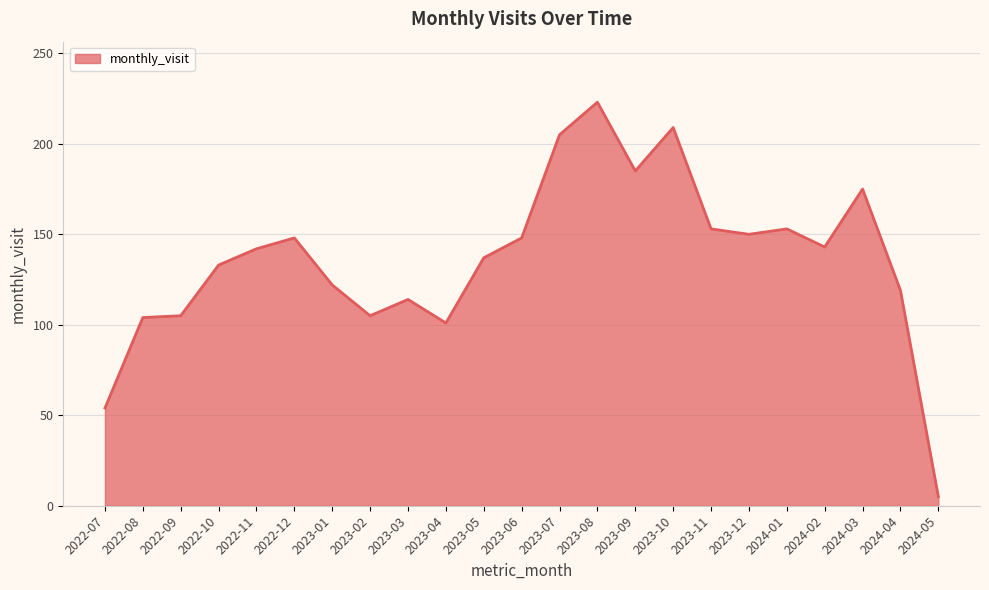

What is the greatest value displayed?

223